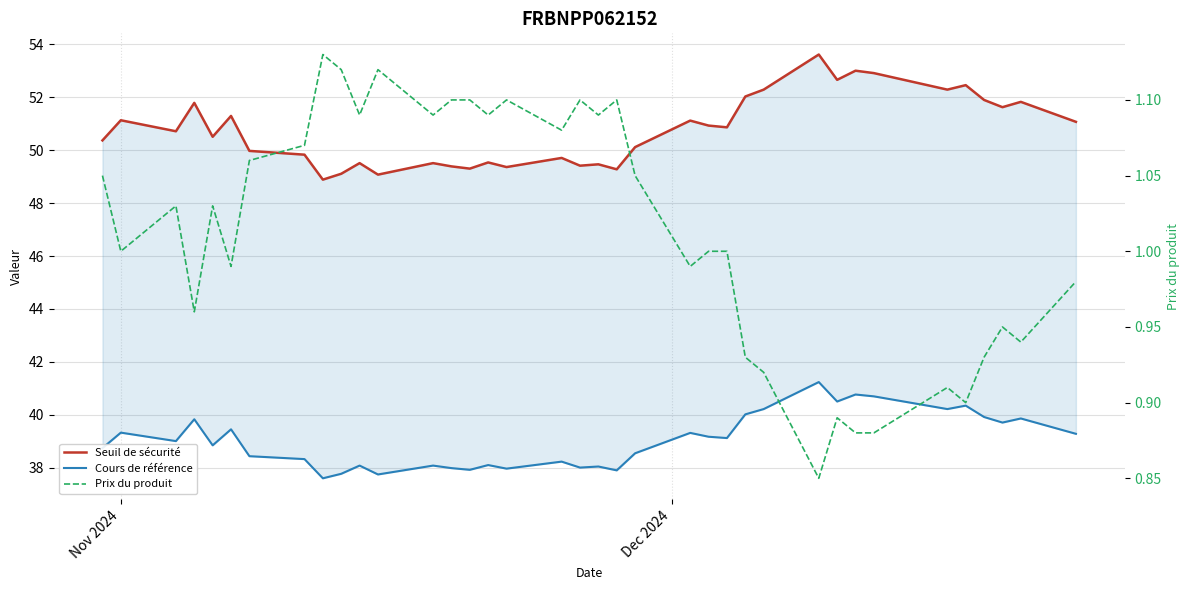

What is the value of the Seuil de sécurité point at the 5th from the left?

50.5